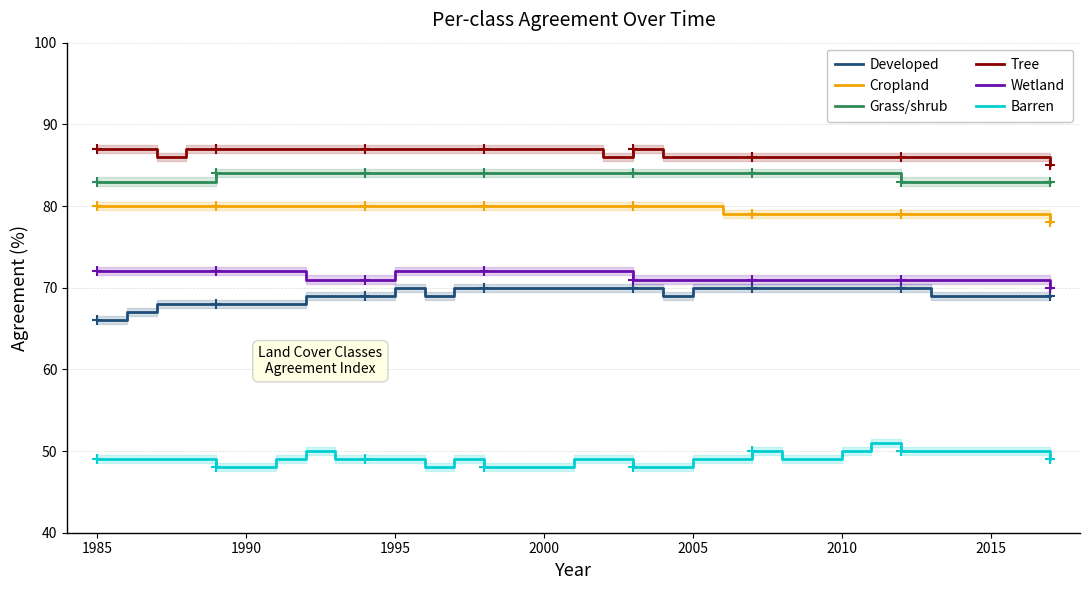

Count the Tree values in the range 86 to 87.

32